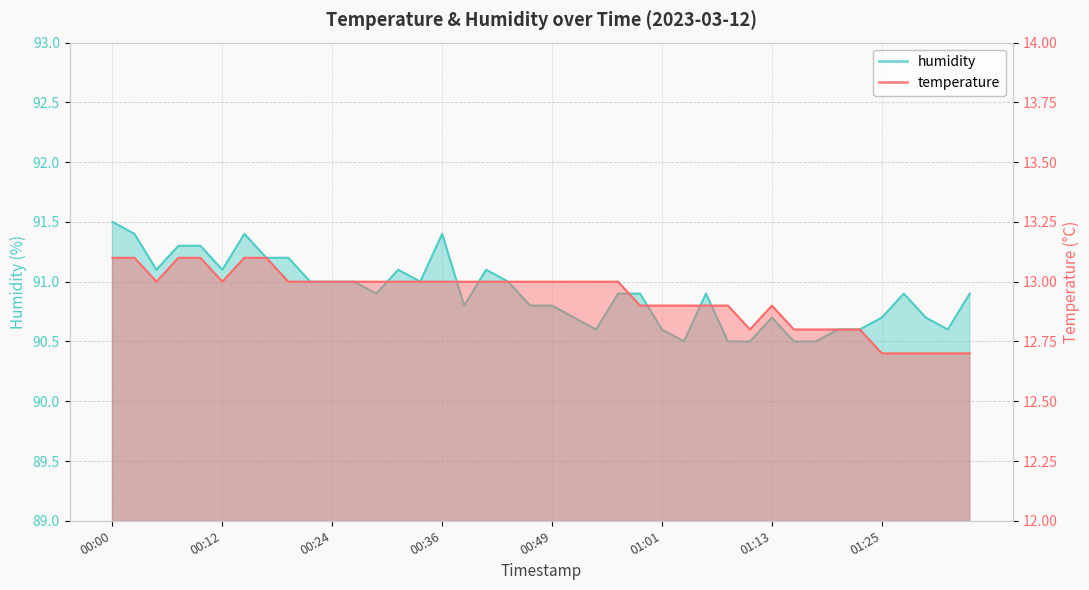

True or false: humidity and temperature intersect in this chart.

False